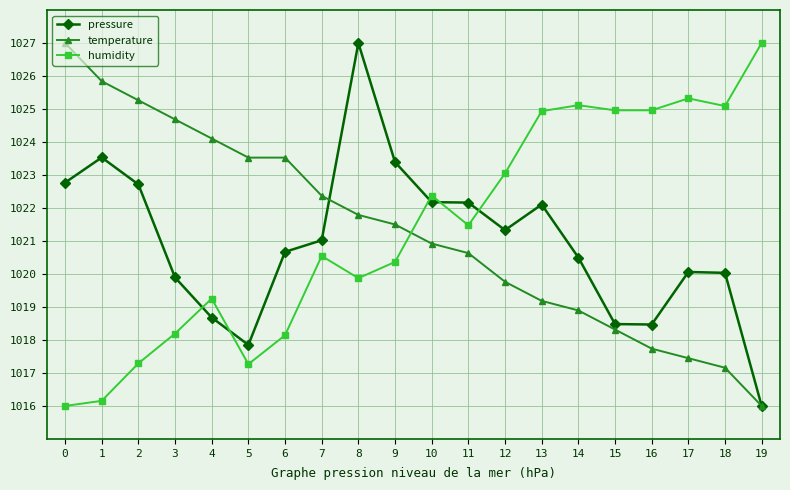

The humidity series shows 665.9 at 13. True or false?

False